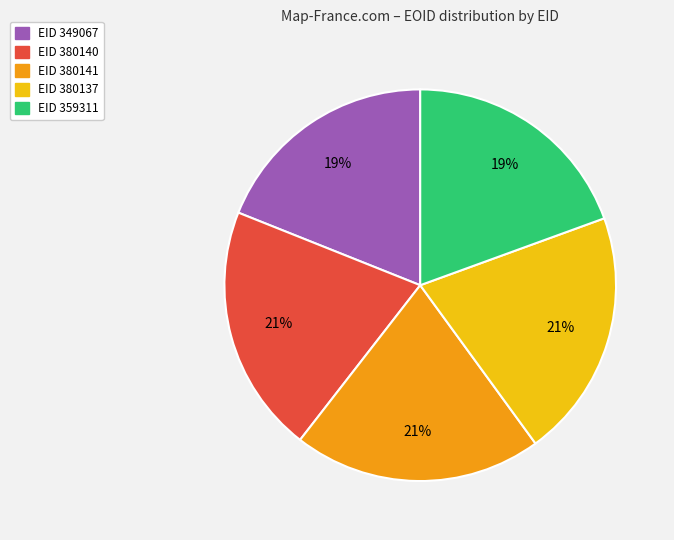

To the nearest percent, what is the average slice percentage?

20%